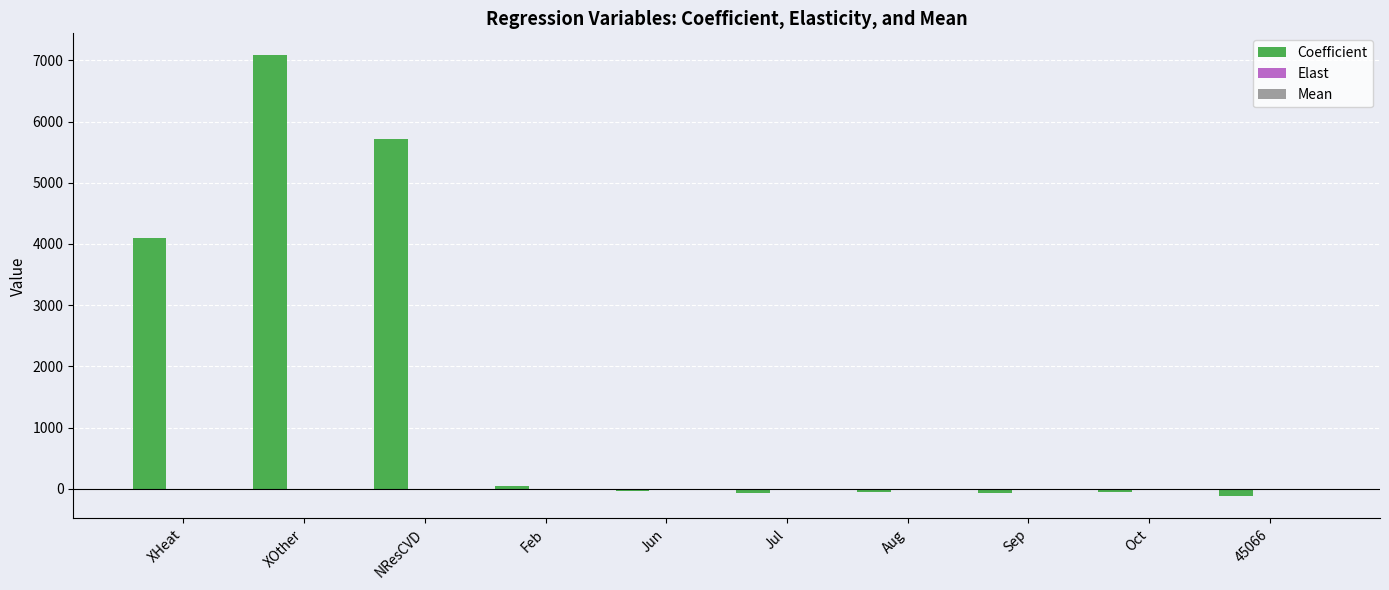

What is the sum of all Coefficient values?

16541.9